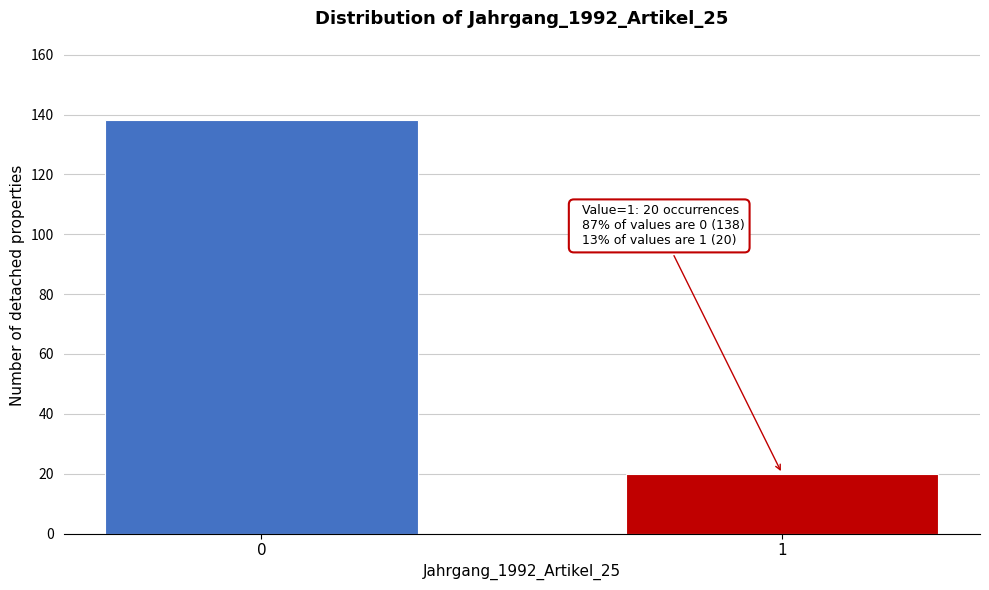

Reading left to right, what are all the values shown in this chart?

0=138	1=20